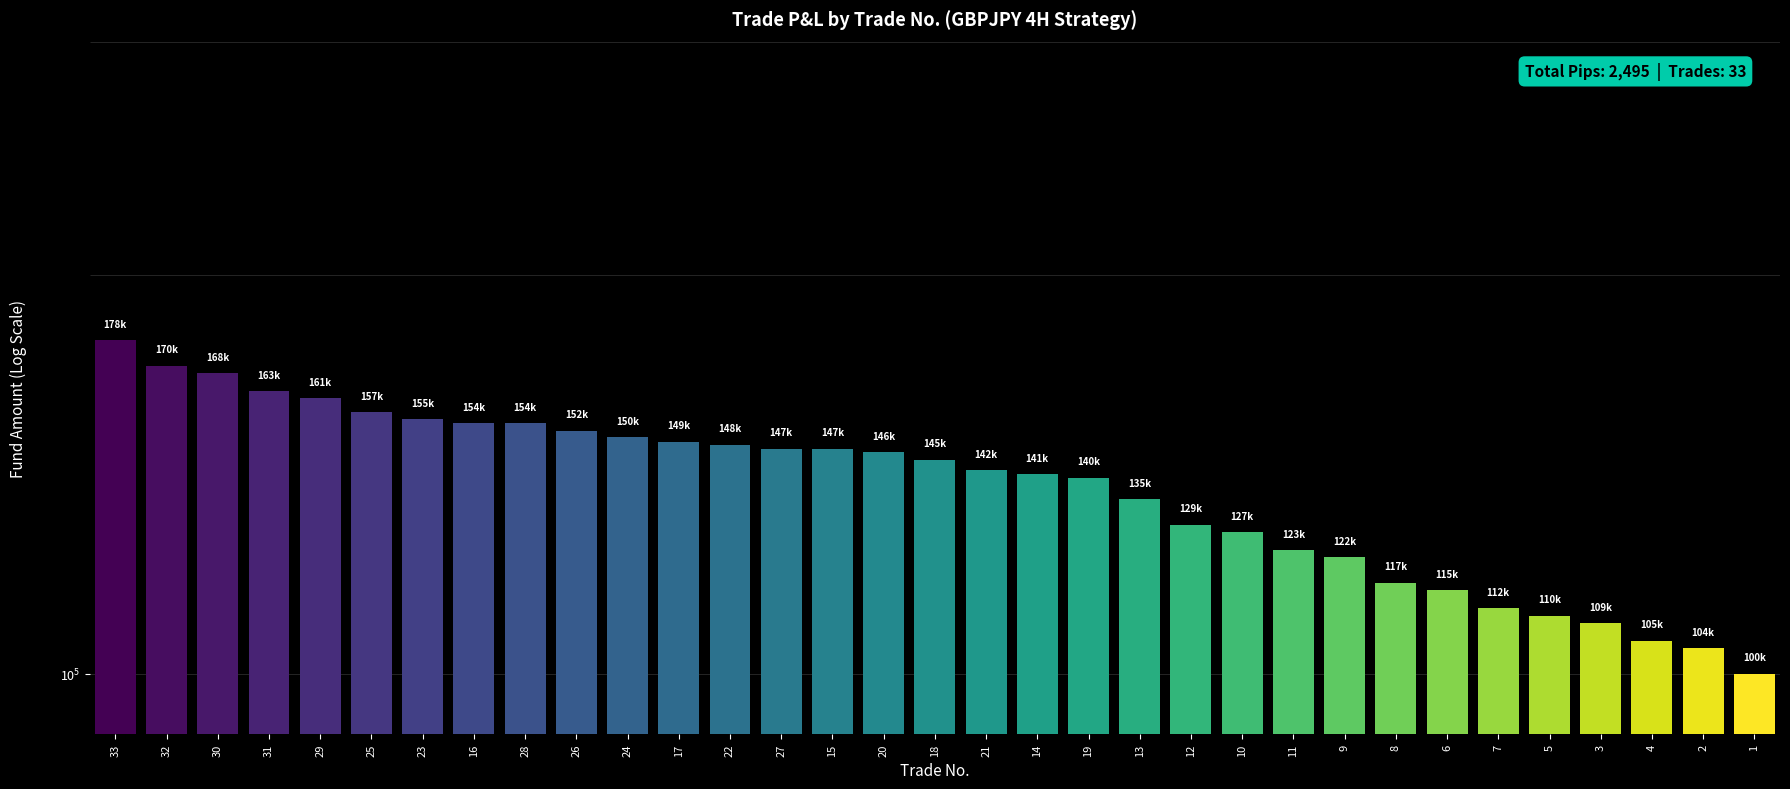

The value at 6 is 115588.4. True or false?

True